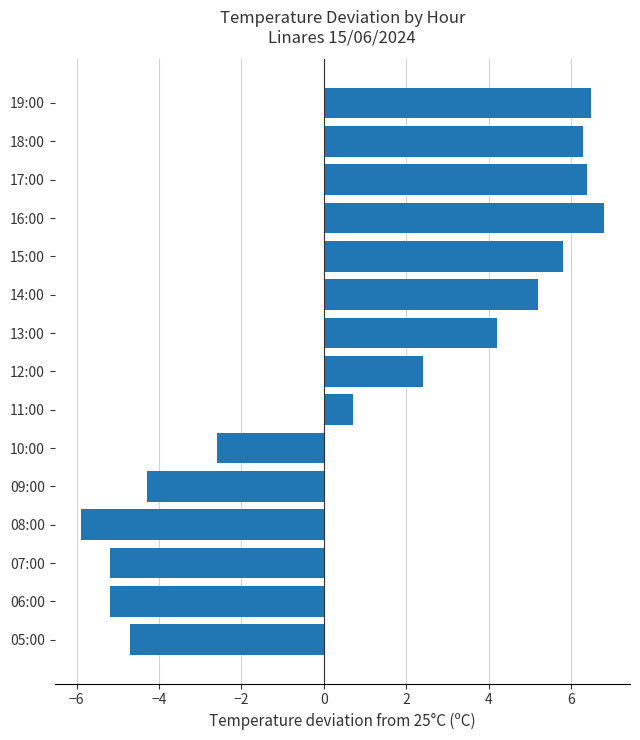

What is the change in value from 18:00 to 10:00?

-8.9